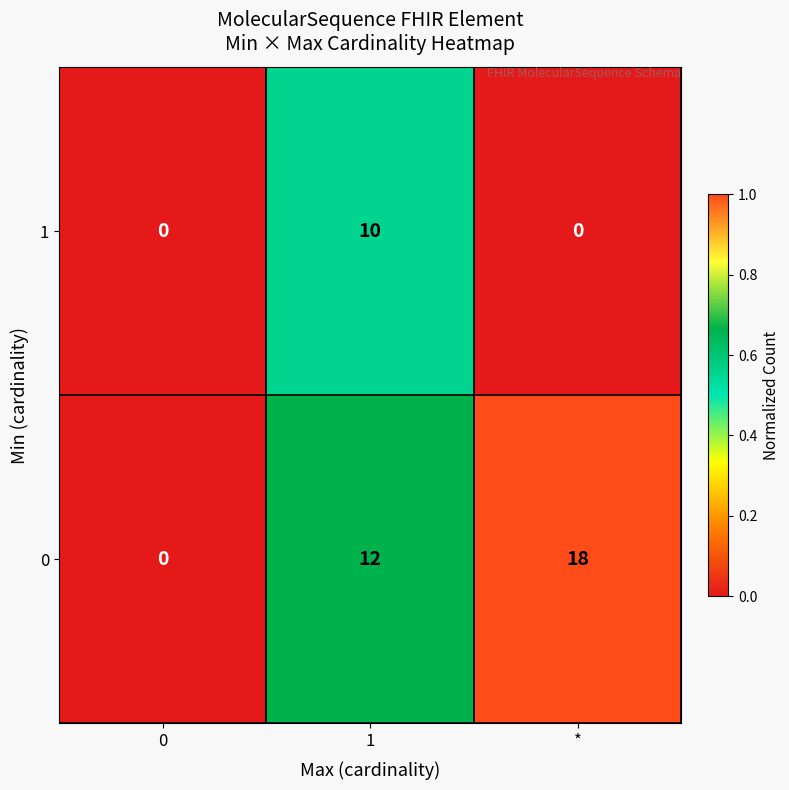

What is the maximum value shown in the chart?

18